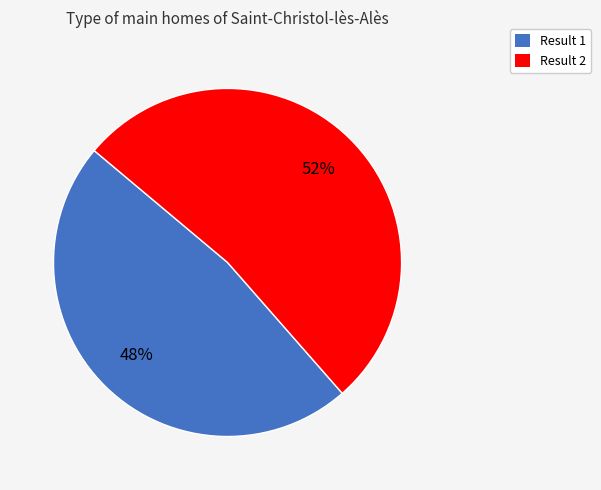

How many segments does this pie chart have?

2